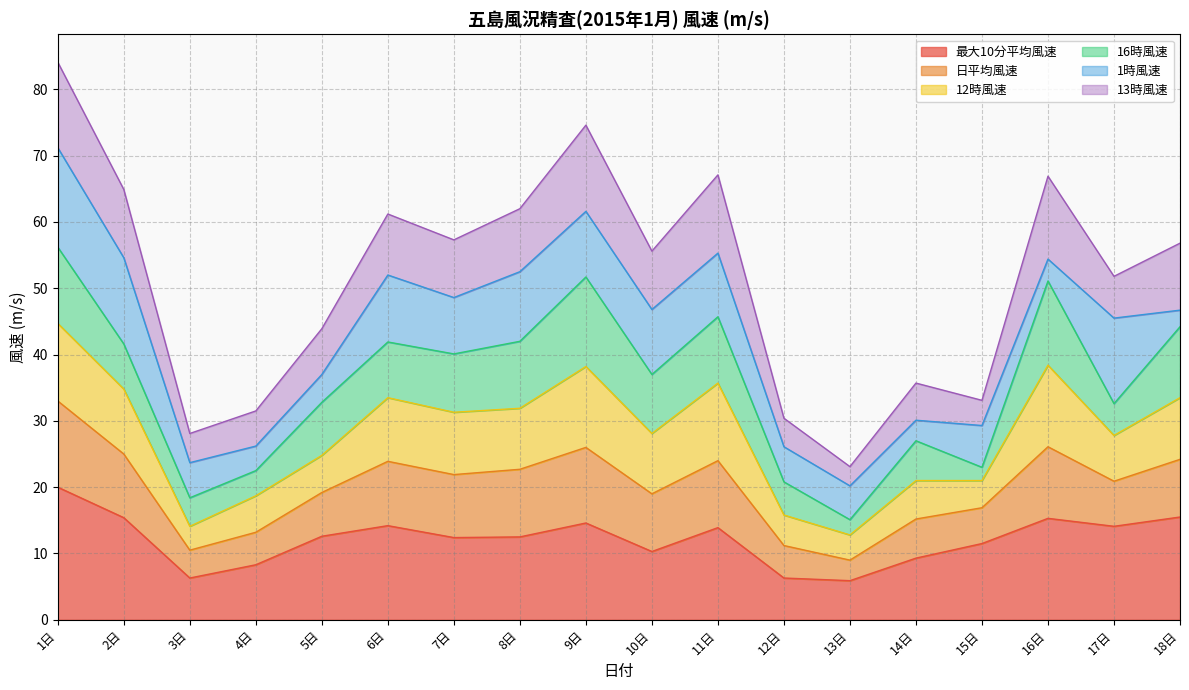

Where is the first local minimum for 13時風速?

3日